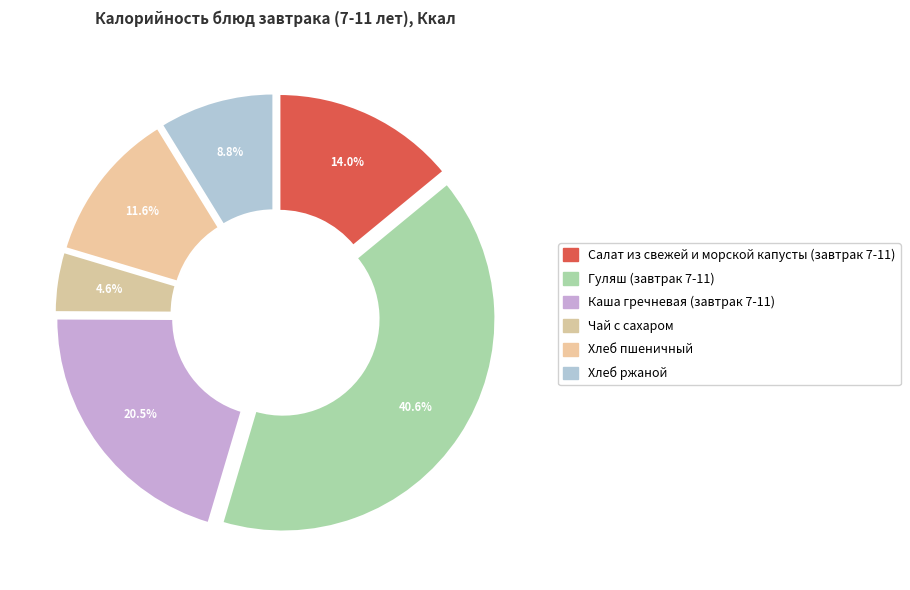

How many slices are in this pie chart?

6